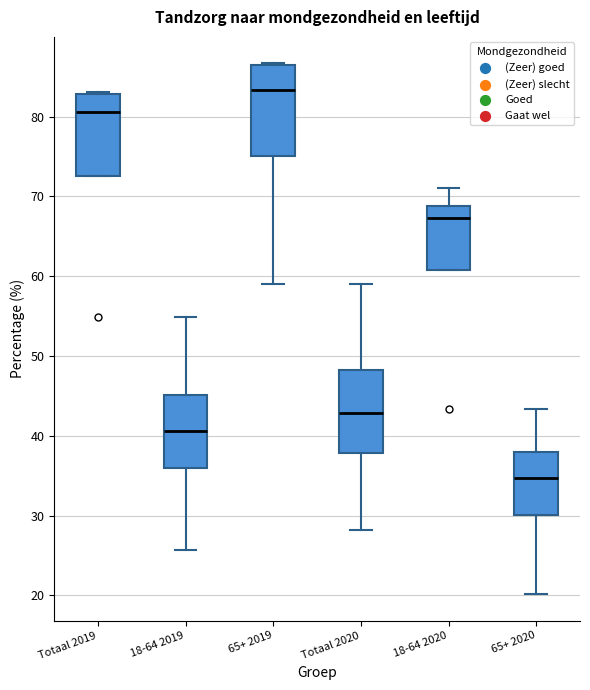

Reading left to right, read every box against the y-axis: the position of its median line, the range the box covers, and the ends of its whiskers. The values are not printed on the chart, so give them approximately, as read against the axis.

Totaal 2019: median 81, box 73 to 83, whiskers 73 to 83
18-64 2019: median 41, box 36 to 45, whiskers 26 to 55
65+ 2019: median 83, box 75 to 86, whiskers 59 to 87
Totaal 2020: median 43, box 38 to 48, whiskers 28 to 59
18-64 2020: median 67, box 61 to 69, whiskers 61 to 71
65+ 2020: median 35, box 30 to 38, whiskers 20 to 43